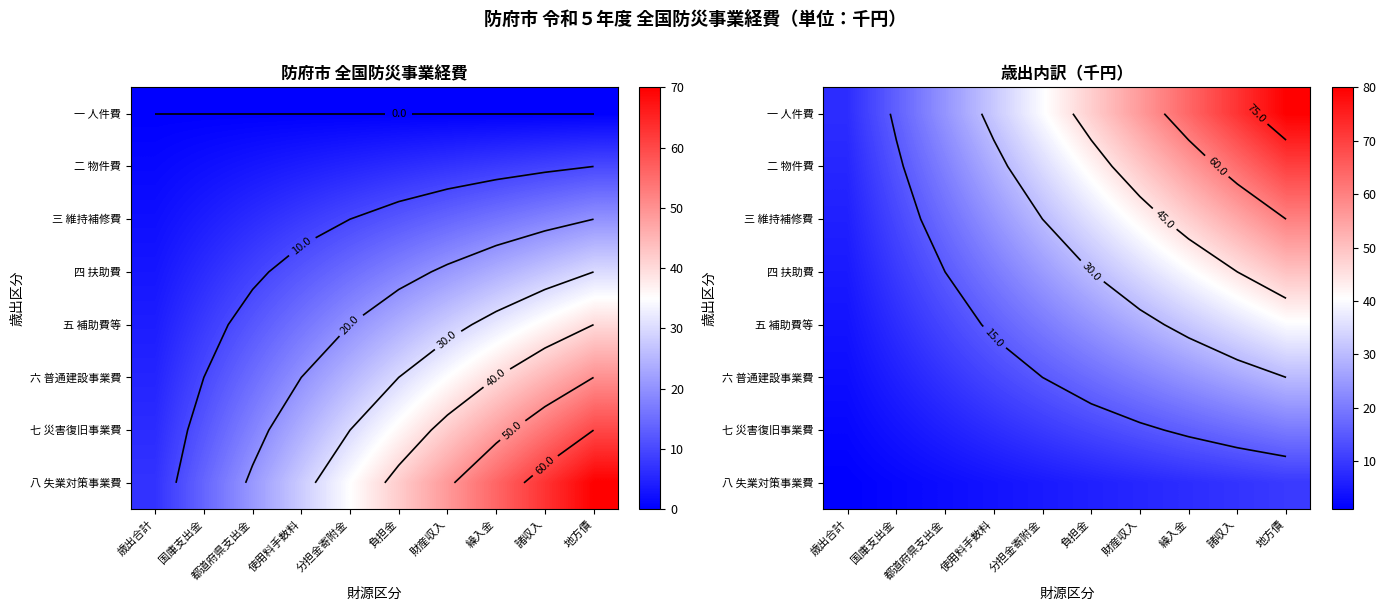

Which label corresponds to the largest value in the chart?

地方債